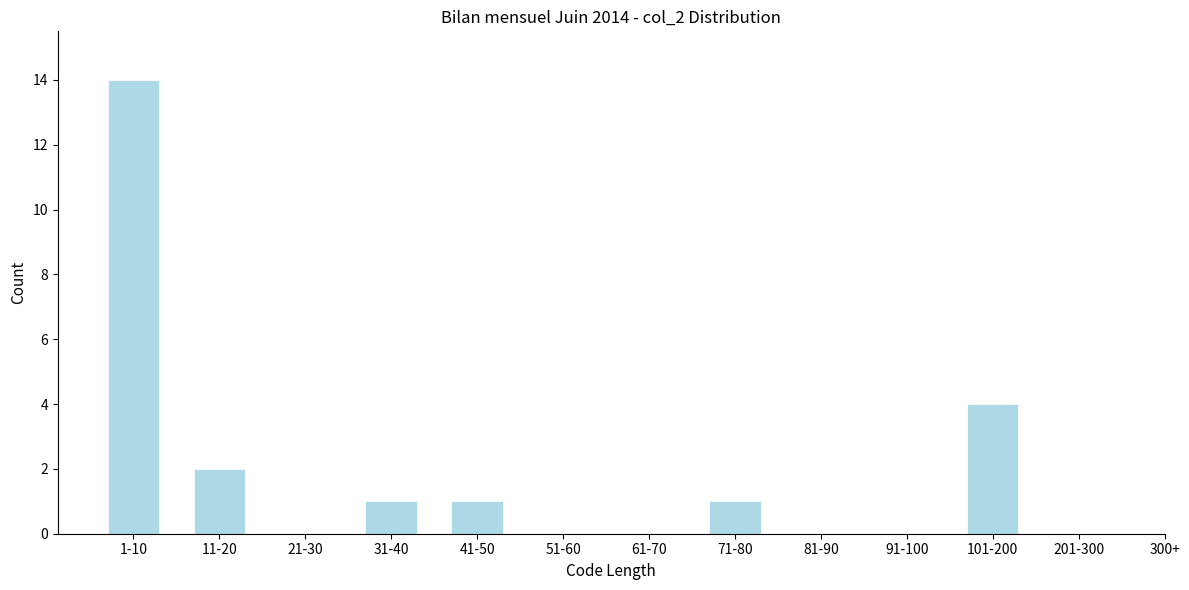

Reading left to right, list all the values displayed in this chart.

1-10=14	11-20=2	21-30=0	31-40=1	41-50=1	51-60=0	61-70=0	71-80=1	81-90=0	91-100=0	101-200=4	201-300=0